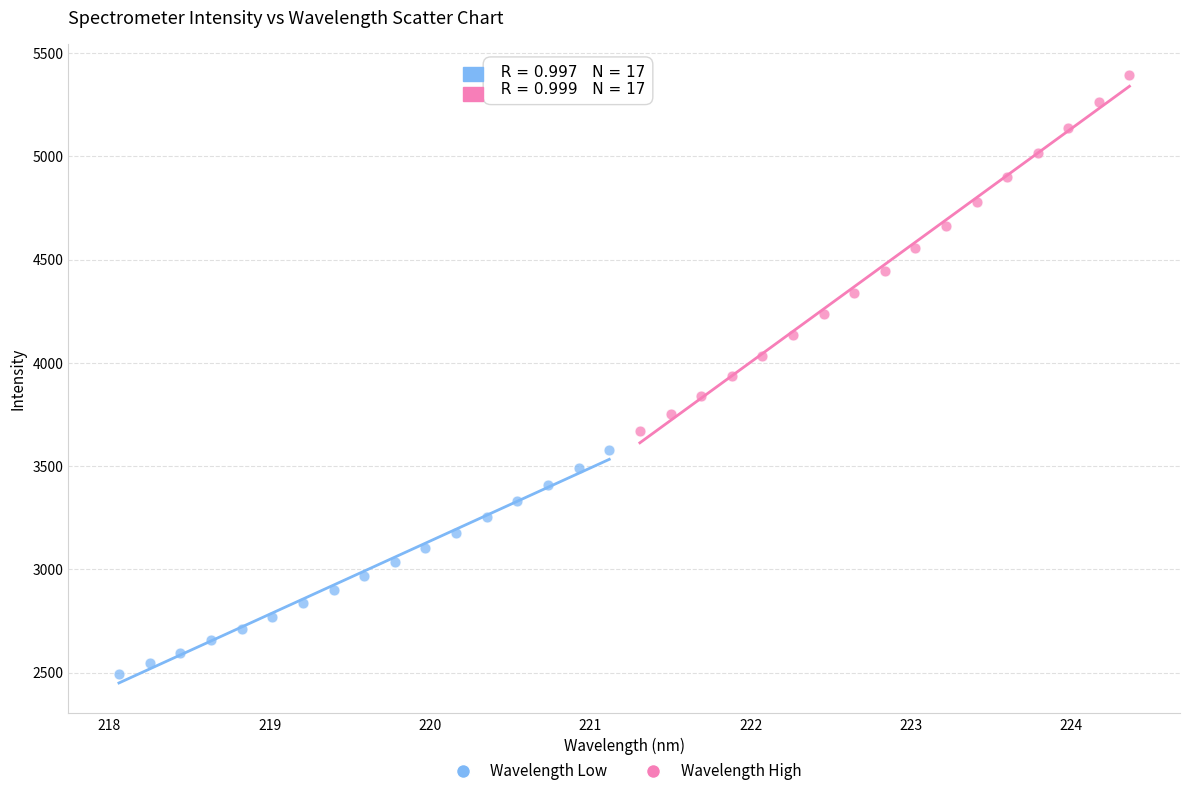

Which series contains the highest Y value?

Wavelength High